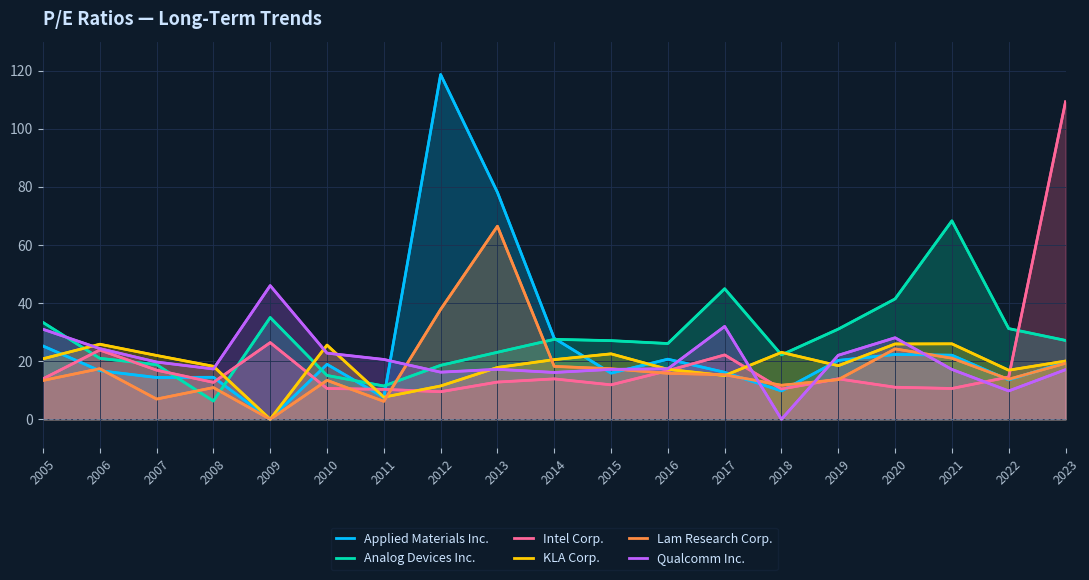

What is the difference between the maximum and minimum values in the Applied Materials Inc. series?

118.7